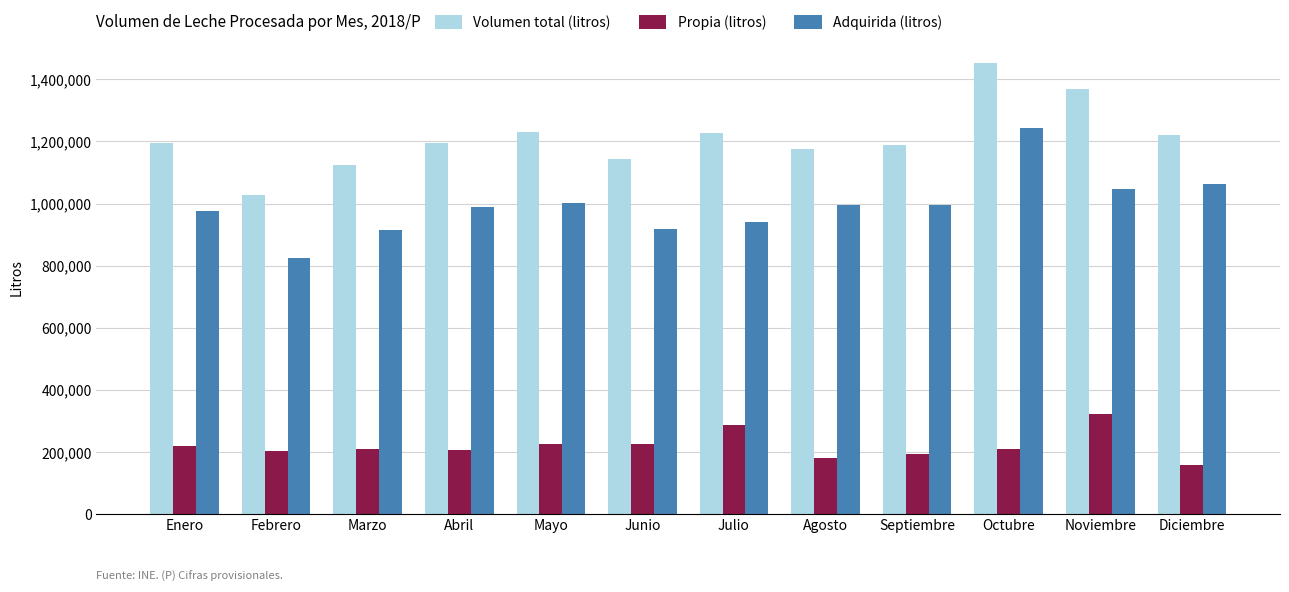

What is the maximum value for Adquirida (litros)?

1241493